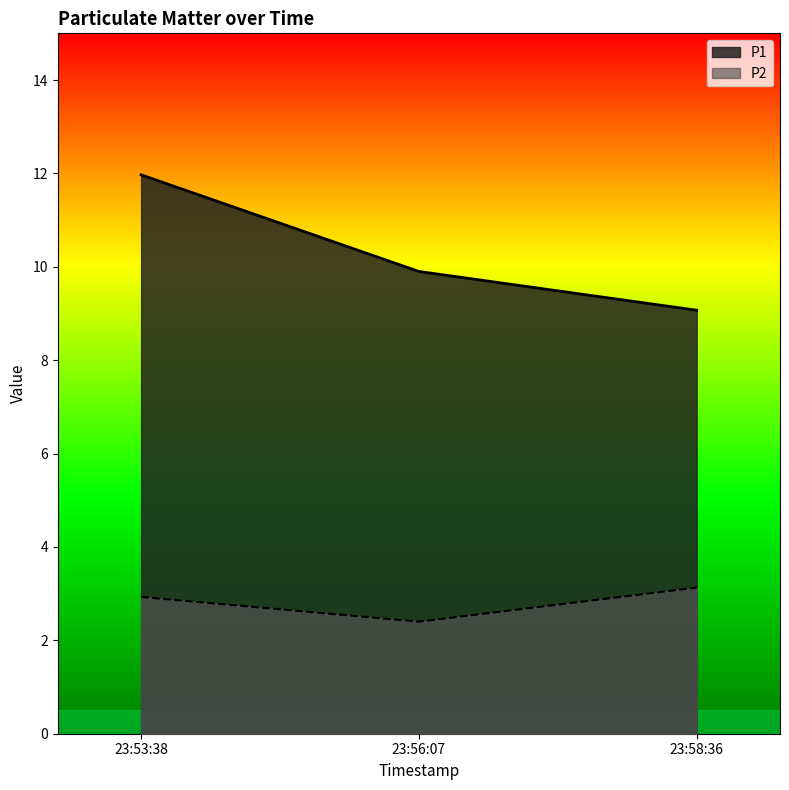

At which category is the sum across all series the highest?

23:53:38